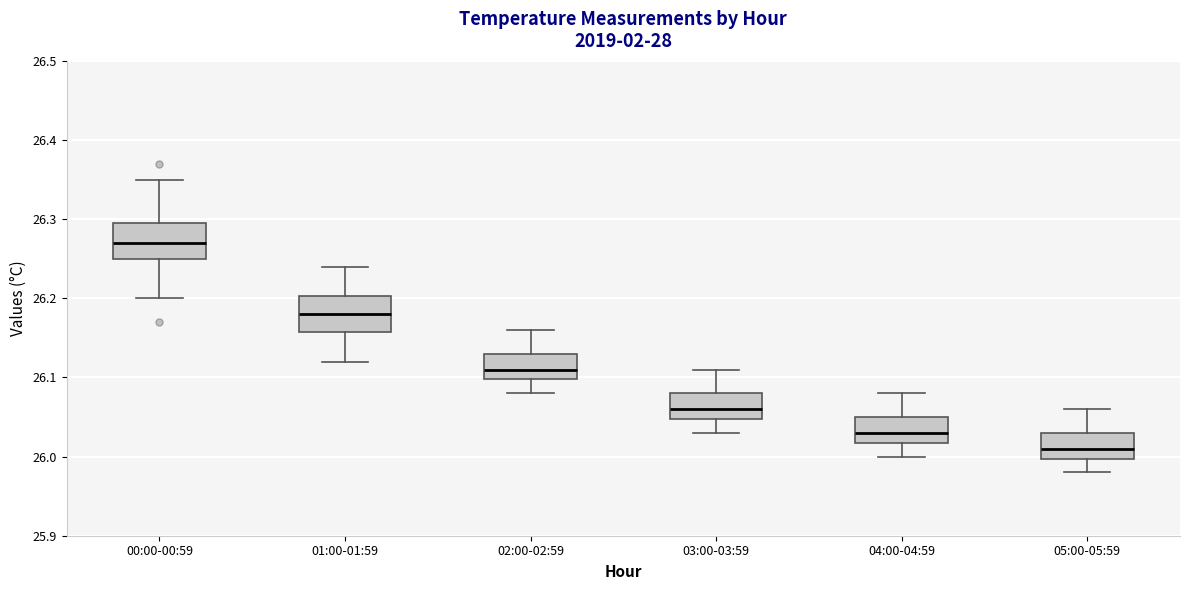

Reading left to right, transcribe this box plot: for each box, give where its median line is, the range the box spans, and where its two whiskers end, as read against the y-axis. The values are not printed on the chart, so give them approximately, as read against the axis.

00:00-00:59: median 26.27, box 26.25 to 26.30, whiskers 26.20 to 26.35
01:00-01:59: median 26.18, box 26.16 to 26.20, whiskers 26.12 to 26.24
02:00-02:59: median 26.11, box 26.10 to 26.13, whiskers 26.08 to 26.16
03:00-03:59: median 26.06, box 26.05 to 26.08, whiskers 26.03 to 26.11
04:00-04:59: median 26.03, box 26.02 to 26.05, whiskers 26.00 to 26.08
05:00-05:59: median 26.01, box 26.00 to 26.03, whiskers 25.98 to 26.06